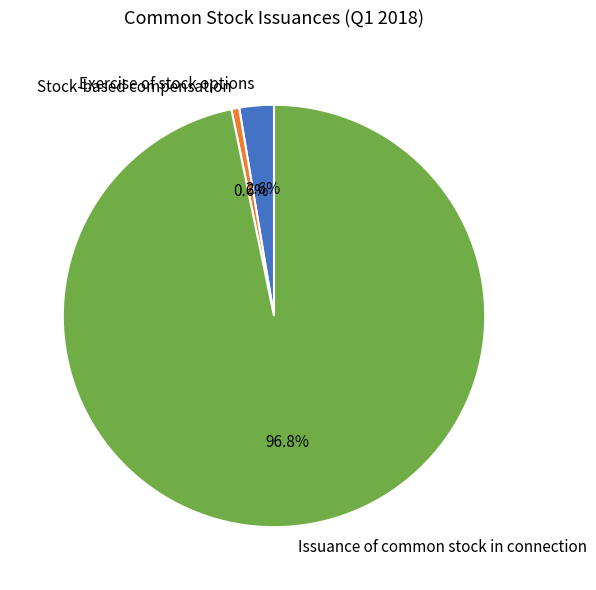

Does Issuance of common stock in connection represent more than half of the total?

Yes